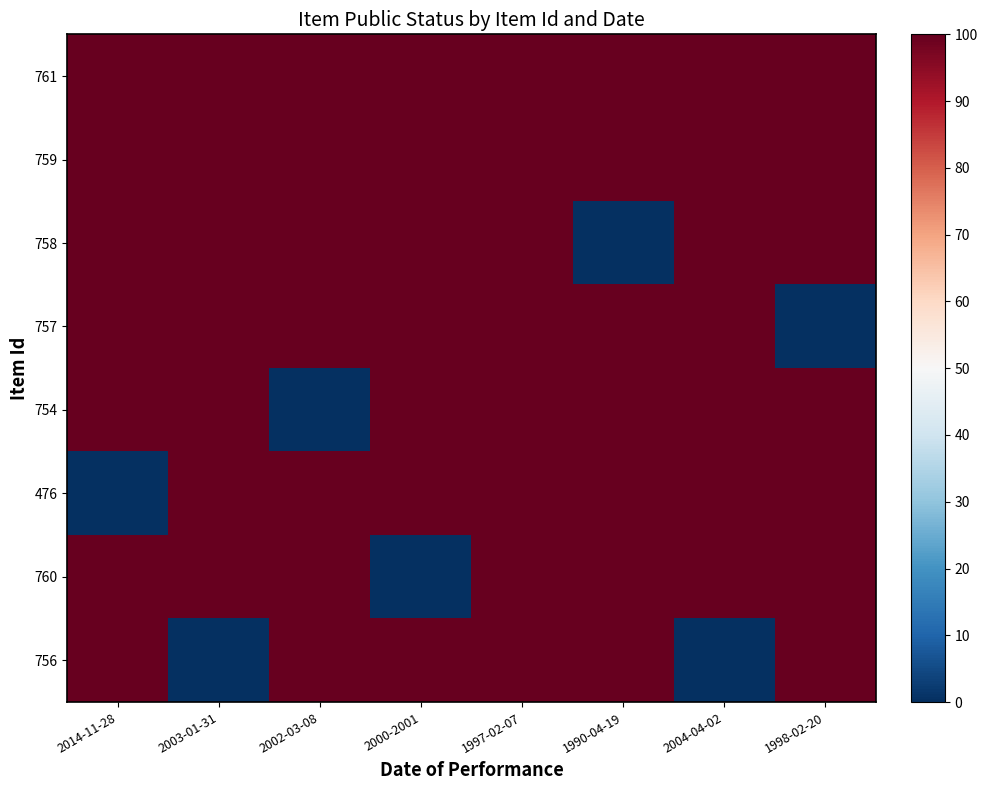

Which series changed the most between 2014-11-28 and 2004-04-02?

476